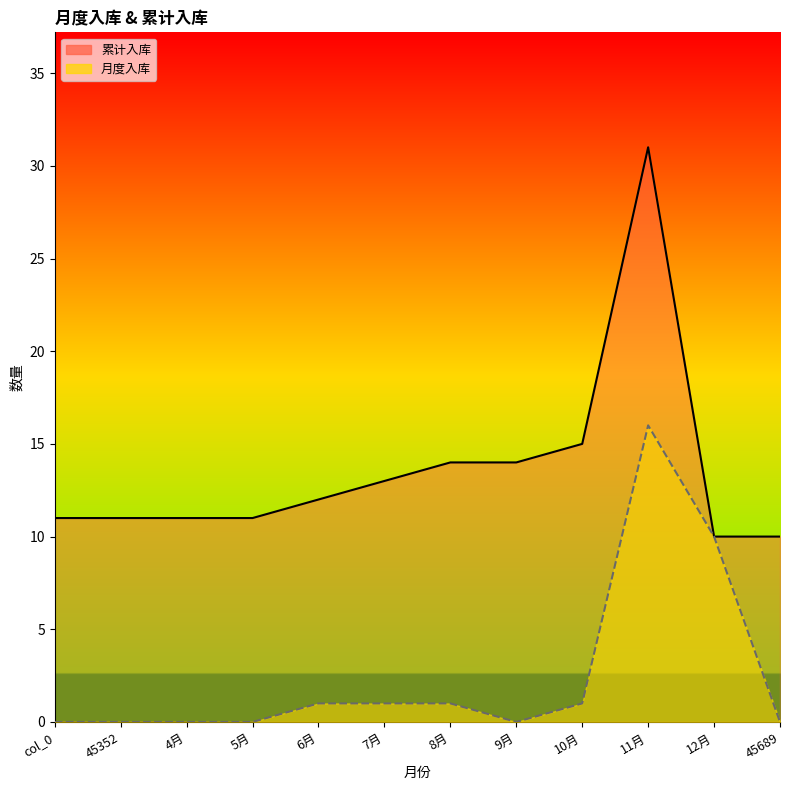

Is the value of 月度入库_line at 9月 greater than the value of 累计入库_line at 12月?

No